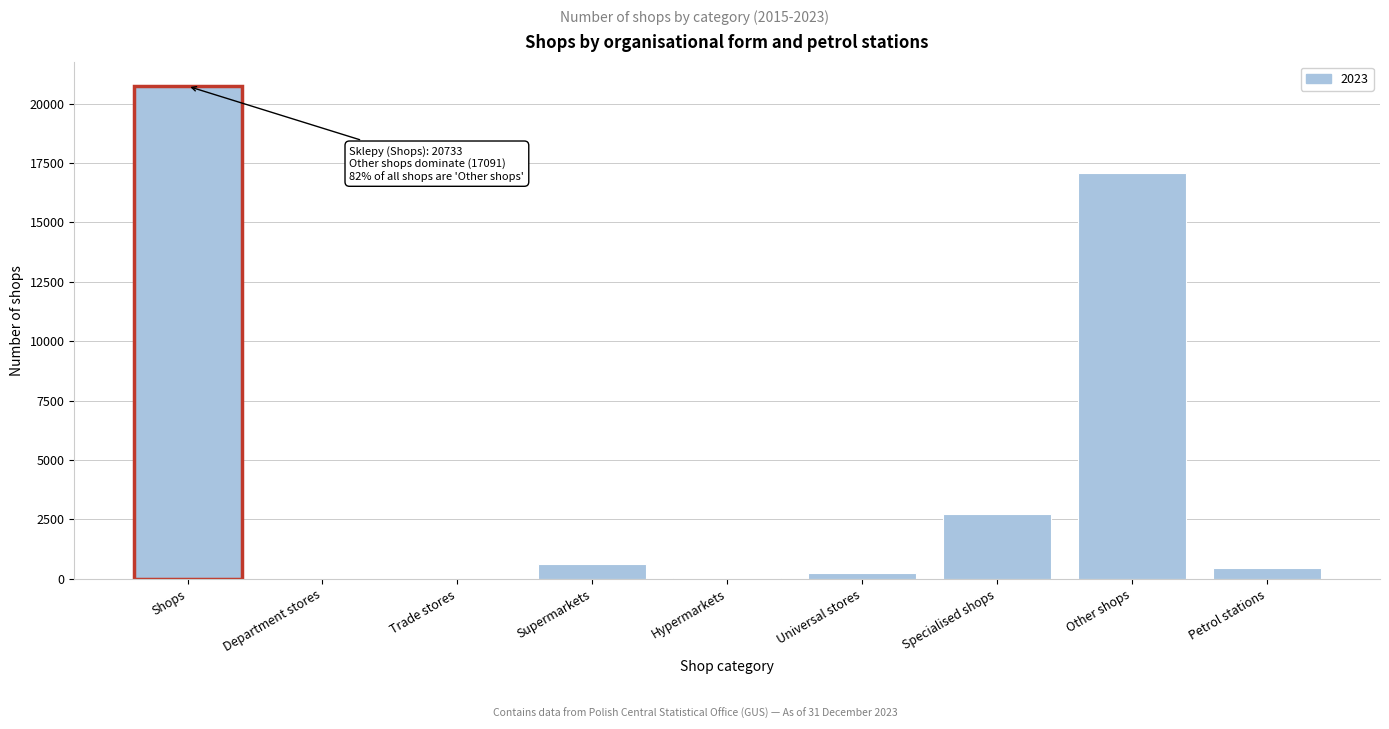

What is the change in value from Shops to Other shops?

-3642